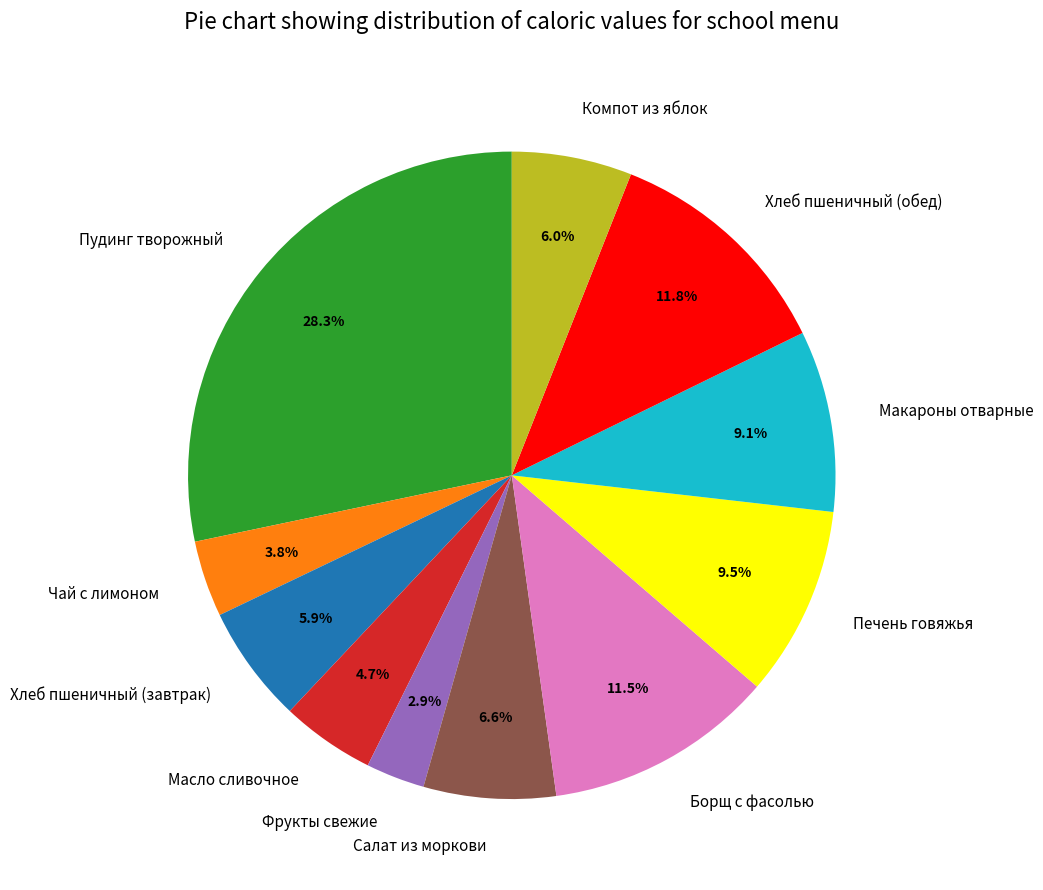

What percentage is NOT represented by Масло сливочное?

95.3%